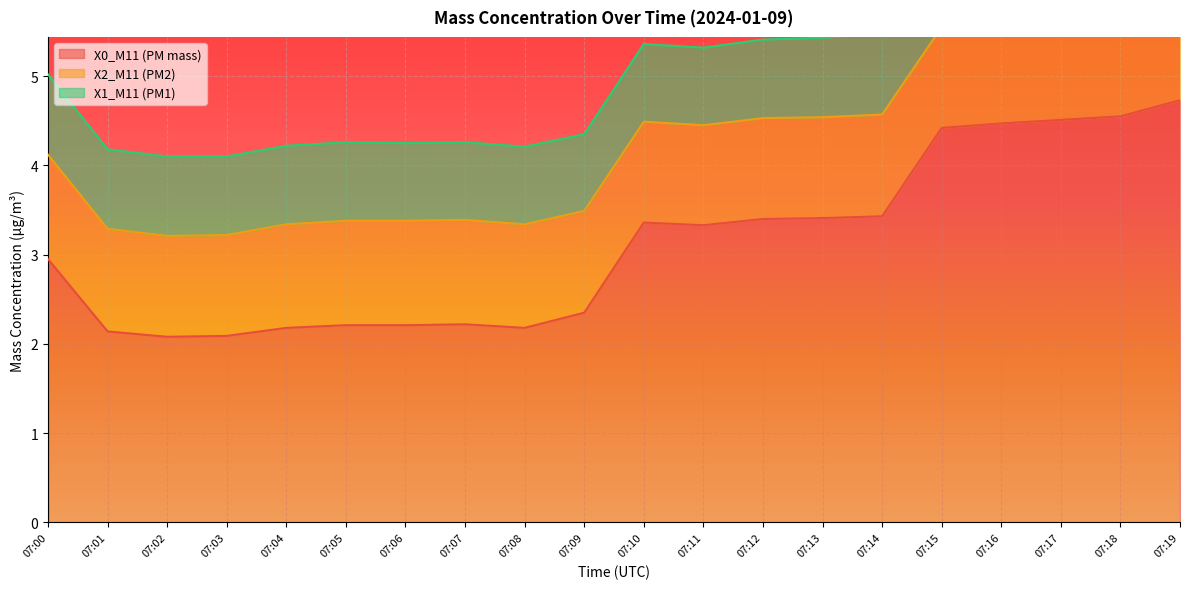

What is the total value across all series at 07:08?

4.2